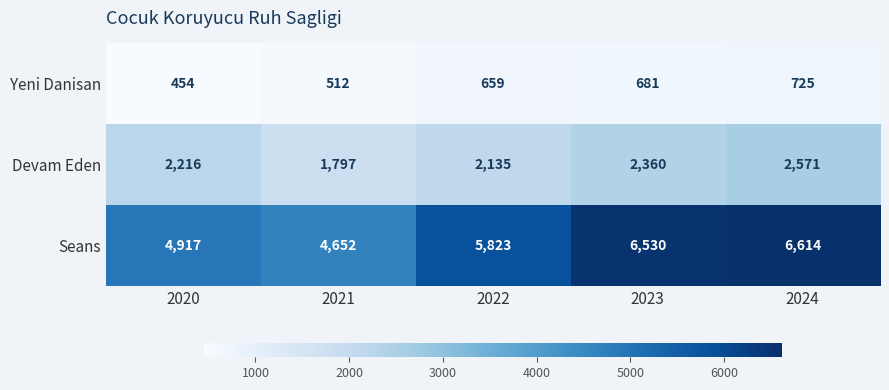

Which series has the largest total across all categories?

Seans